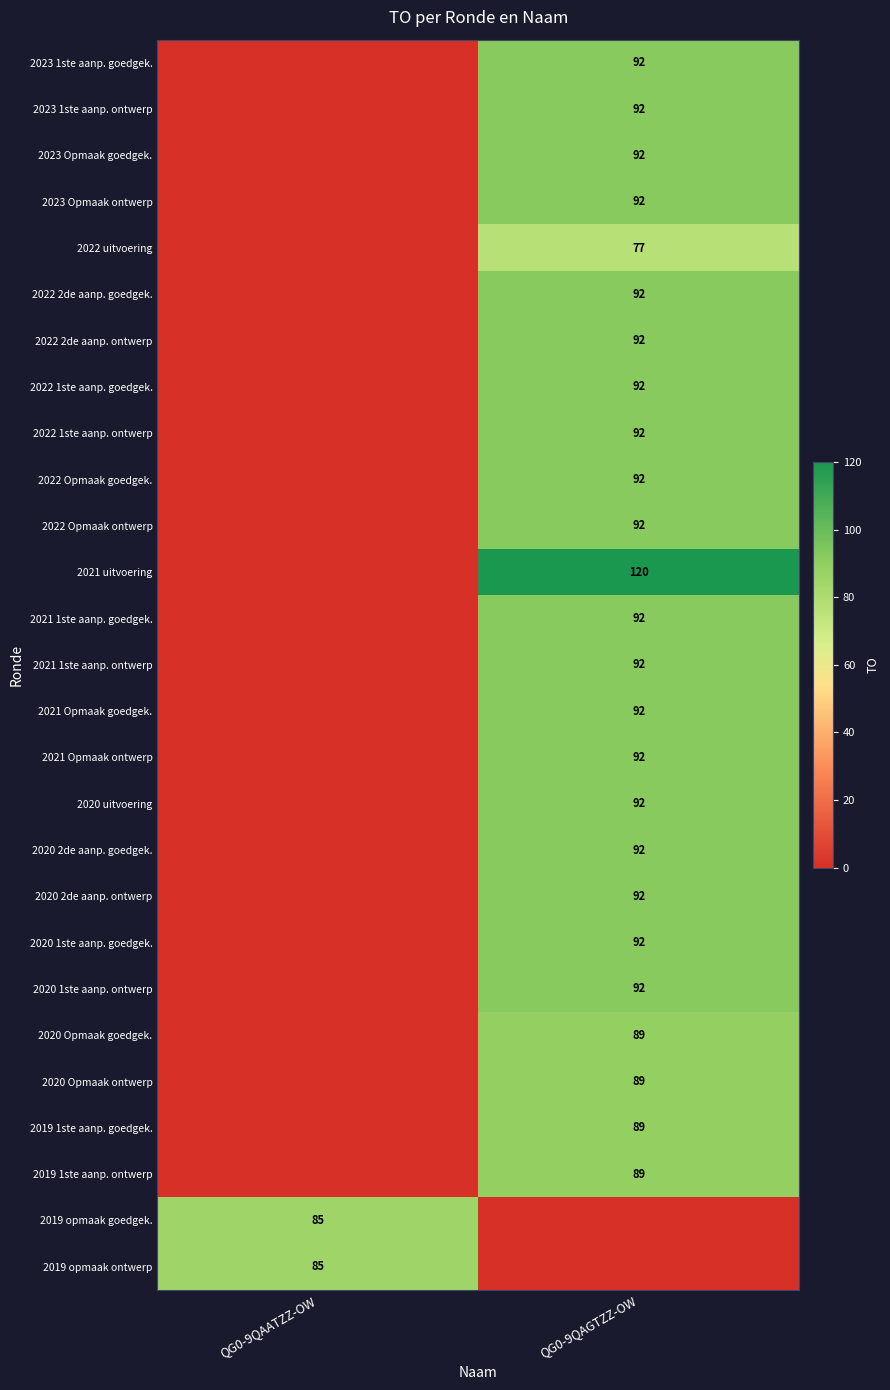

Between QG0-9QAATZZ-OW and QG0-9QAGTZZ-OW, which is larger?

QG0-9QAGTZZ-OW